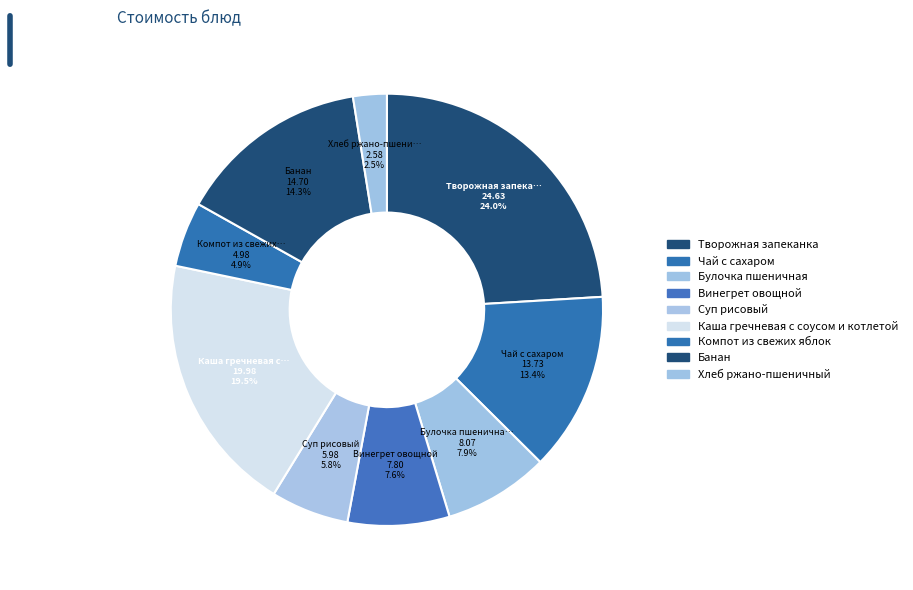

How many segments does this pie chart have?

9